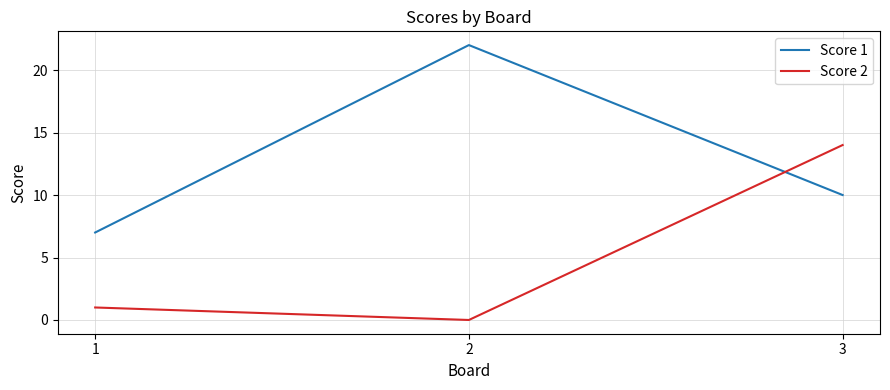

Does the chart display data point markers on the line(s)?

No